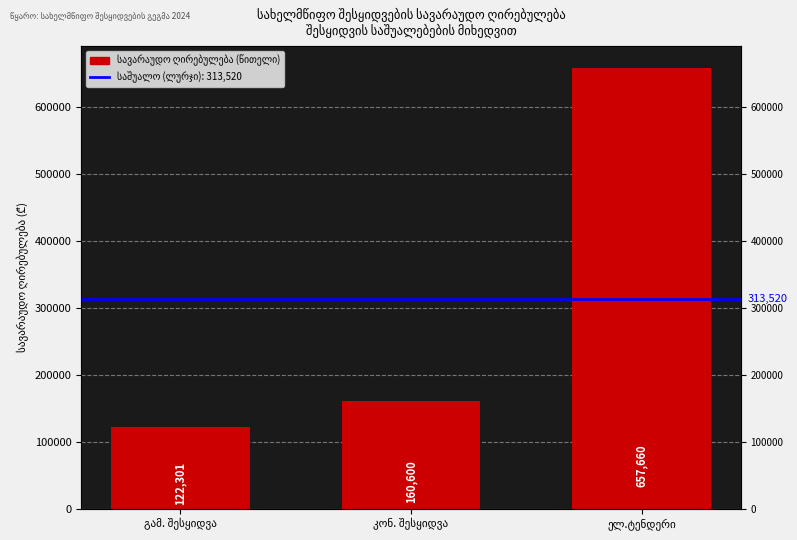

What is the difference between the values at კონ. შესყიდვა and გამ. შესყიდვა?

38299